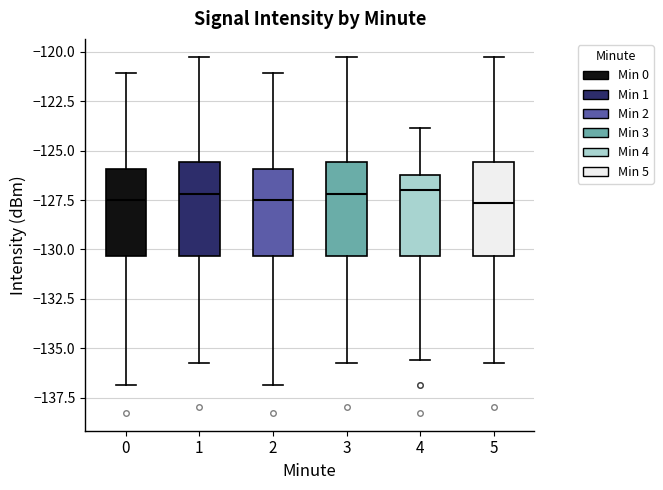

Where does the median line of the box at x = 5 sit on the y-axis? The values are not printed on the chart, so give them approximately, as read against the axis.

-127.5